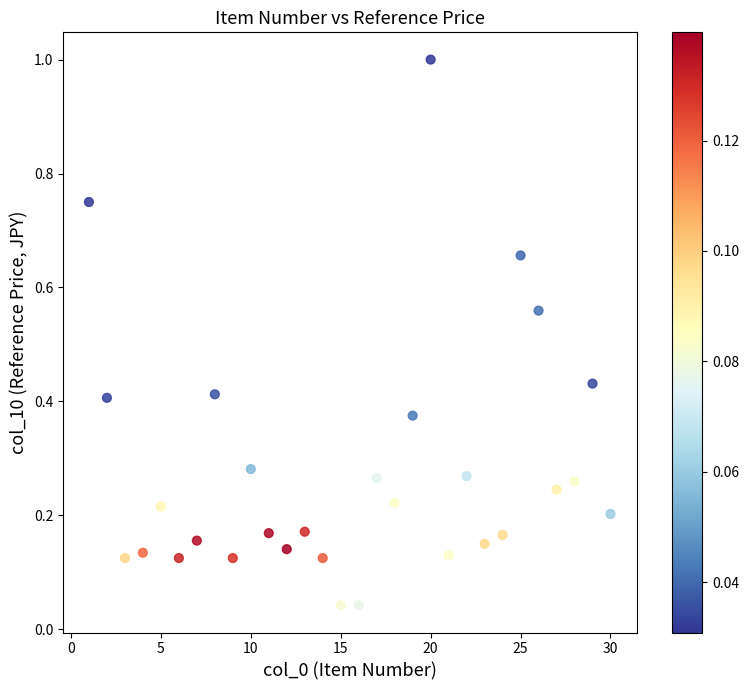

What is the range of Y values (max minus min)?

1.0